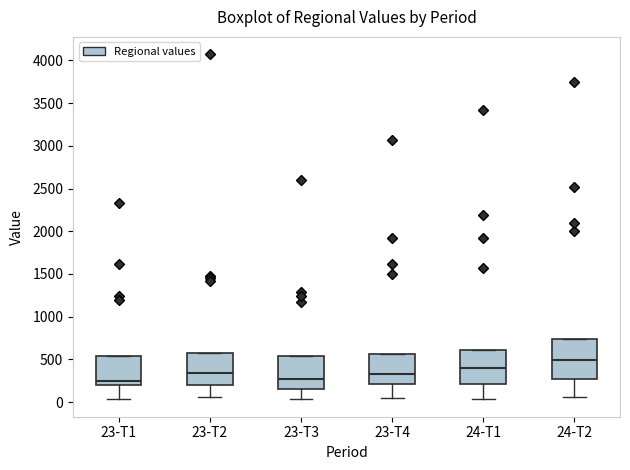

Reading left to right, read every box against the y-axis: the position of its median line, the range the box covers, and the ends of its whiskers. The values are not printed on the chart, so give them approximately, as read against the axis.

23-T1: median 250, box 200 to 550, whiskers 50 to 550
23-T2: median 350, box 200 to 550, whiskers 50 to 550
23-T3: median 300, box 150 to 550, whiskers 50 to 550
23-T4: median 350, box 200 to 550, whiskers 50 to 550
24-T1: median 400, box 200 to 600, whiskers 50 to 600
24-T2: median 500, box 250 to 750, whiskers 50 to 750